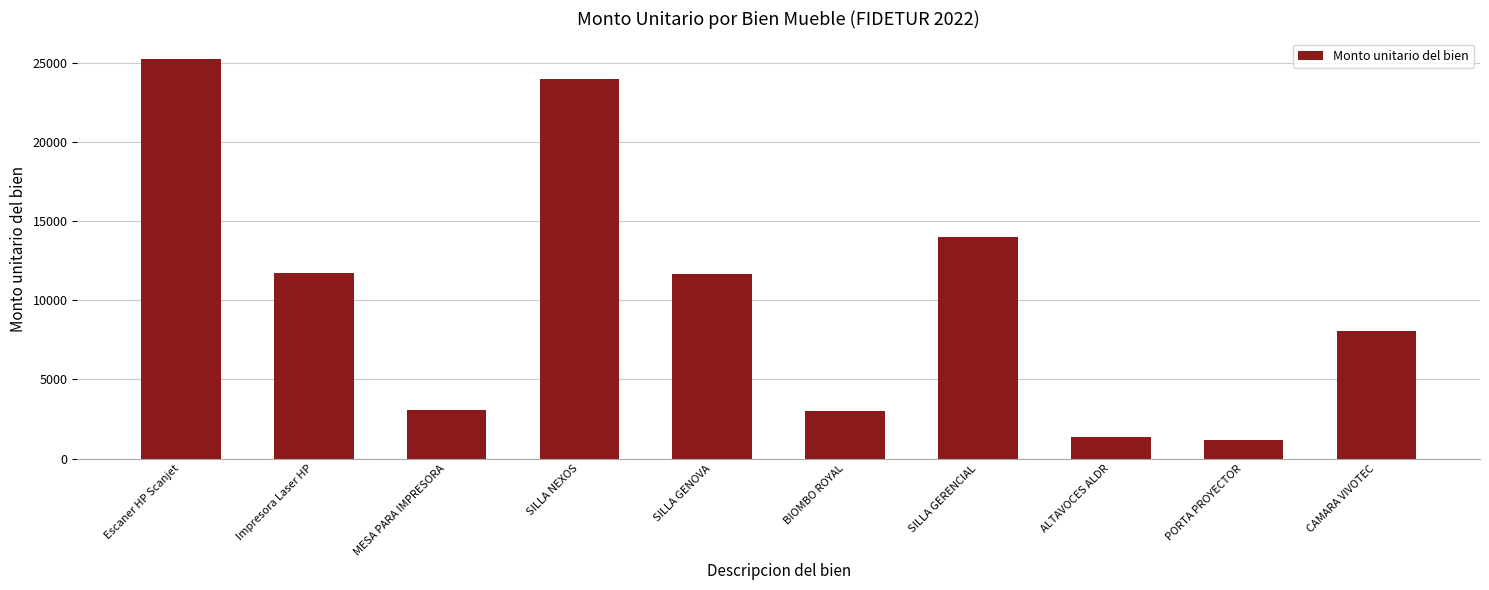

Which has a higher value, Escaner HP Scanjet or PORTA PROYECTOR?

Escaner HP Scanjet